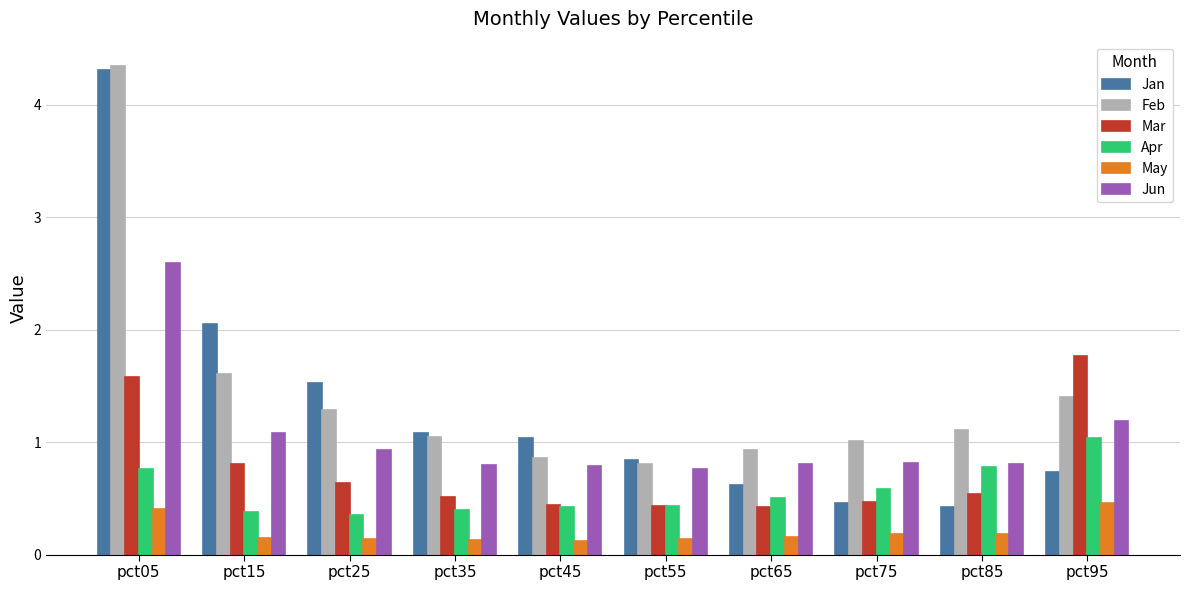

Which series has the widest spread of values?

Jan